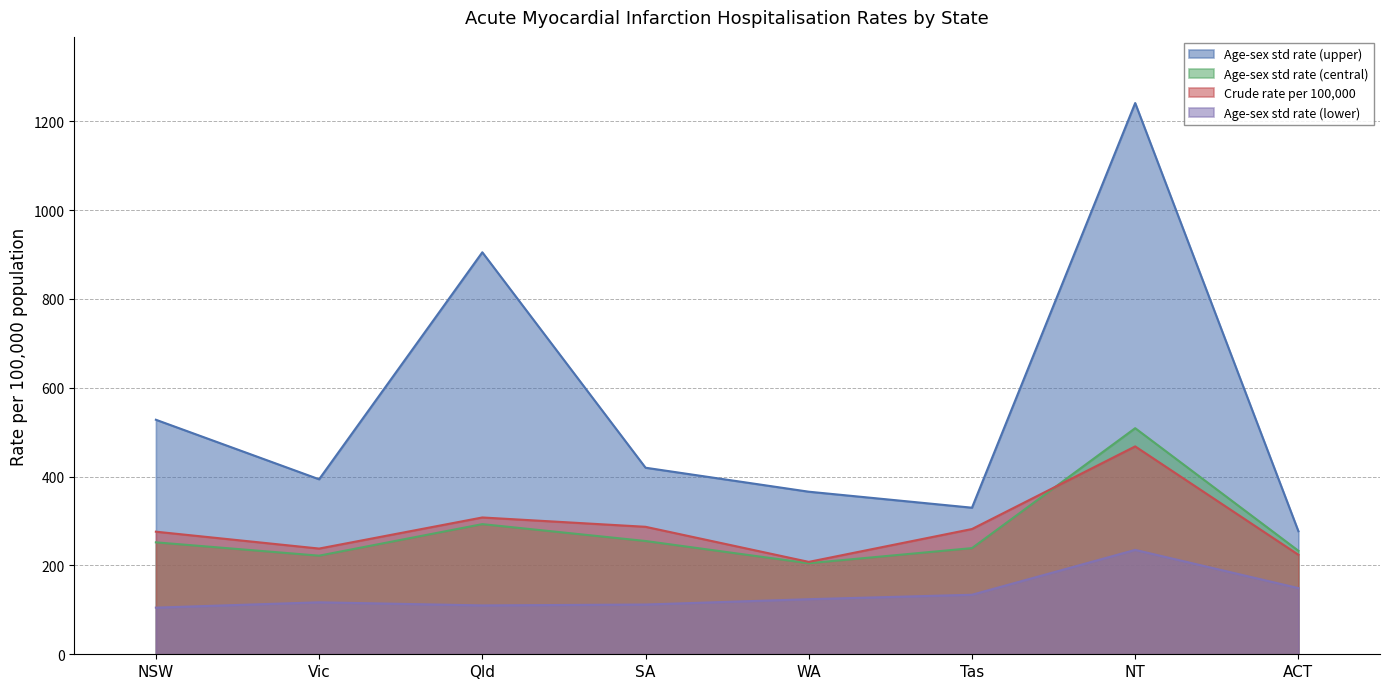

Which label corresponds to the smallest value in the chart?

NSW